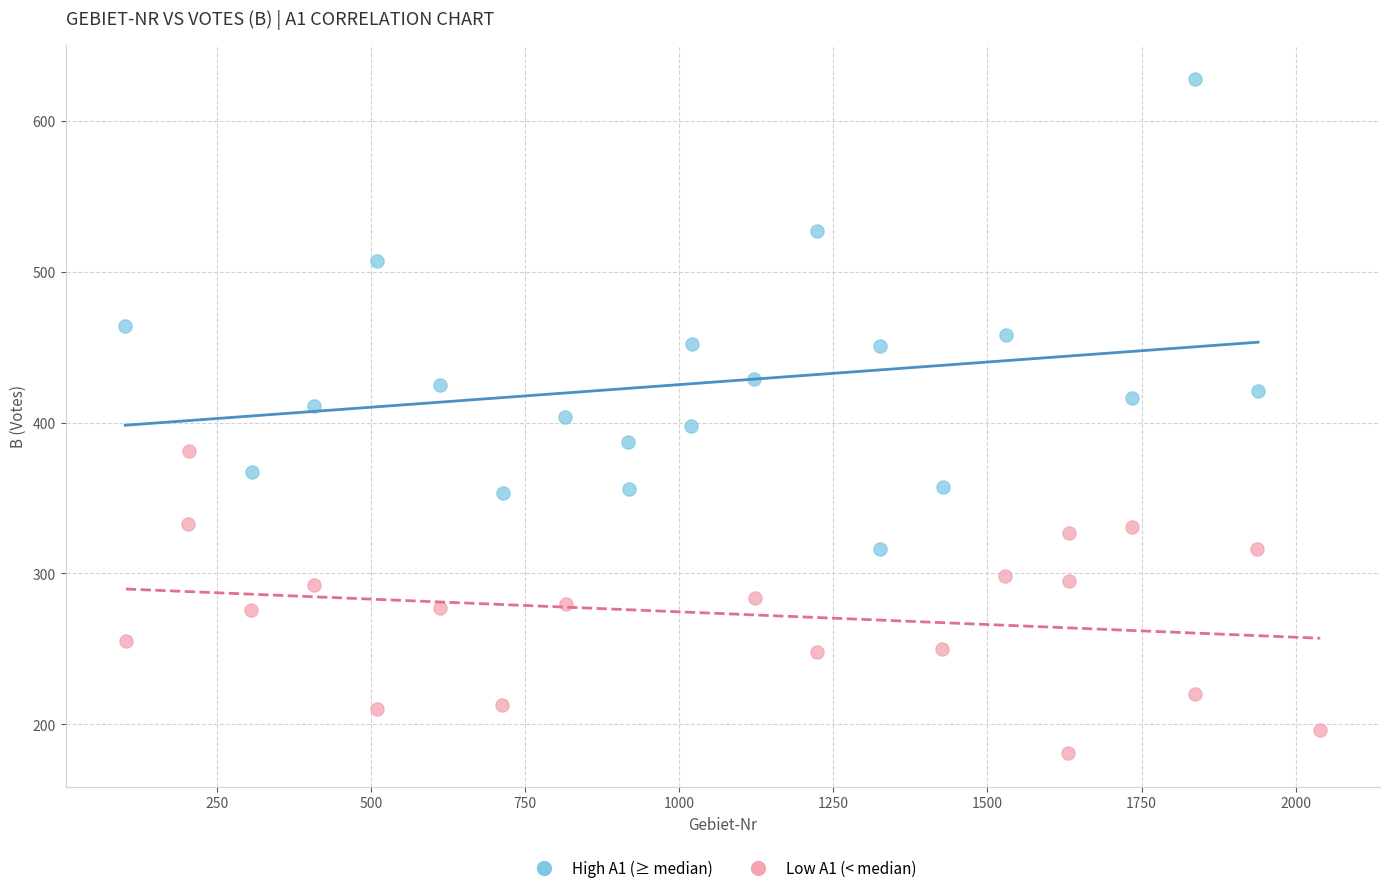

Which series has the widest spread of Y values?

High A1 (≥ median)